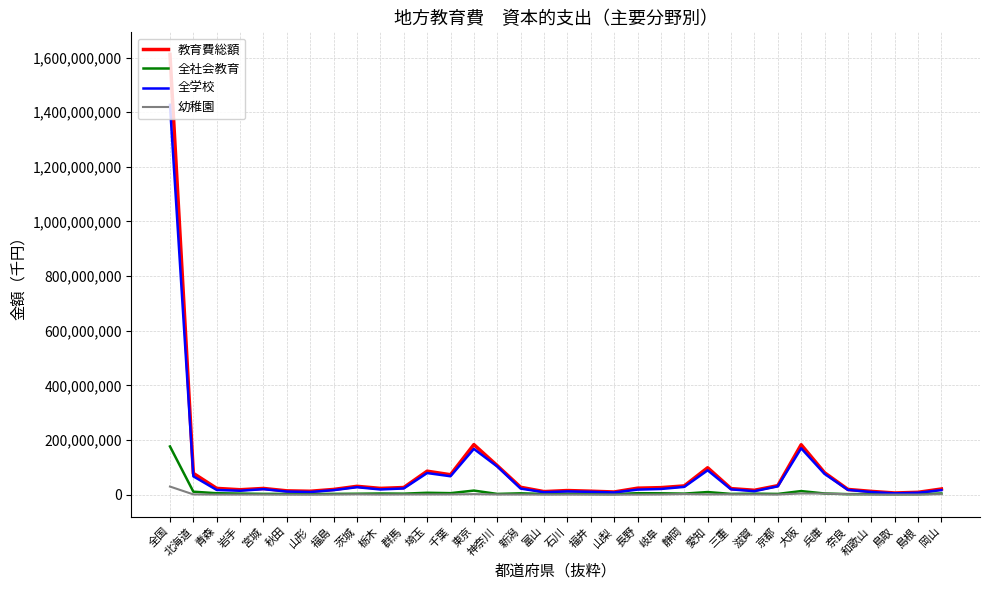

Which series has the largest range (max minus min)?

教育費総額